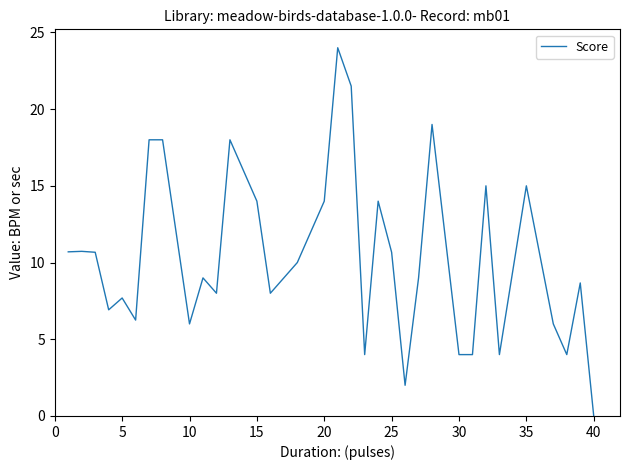

What is the maximum value shown in the chart?

24.0